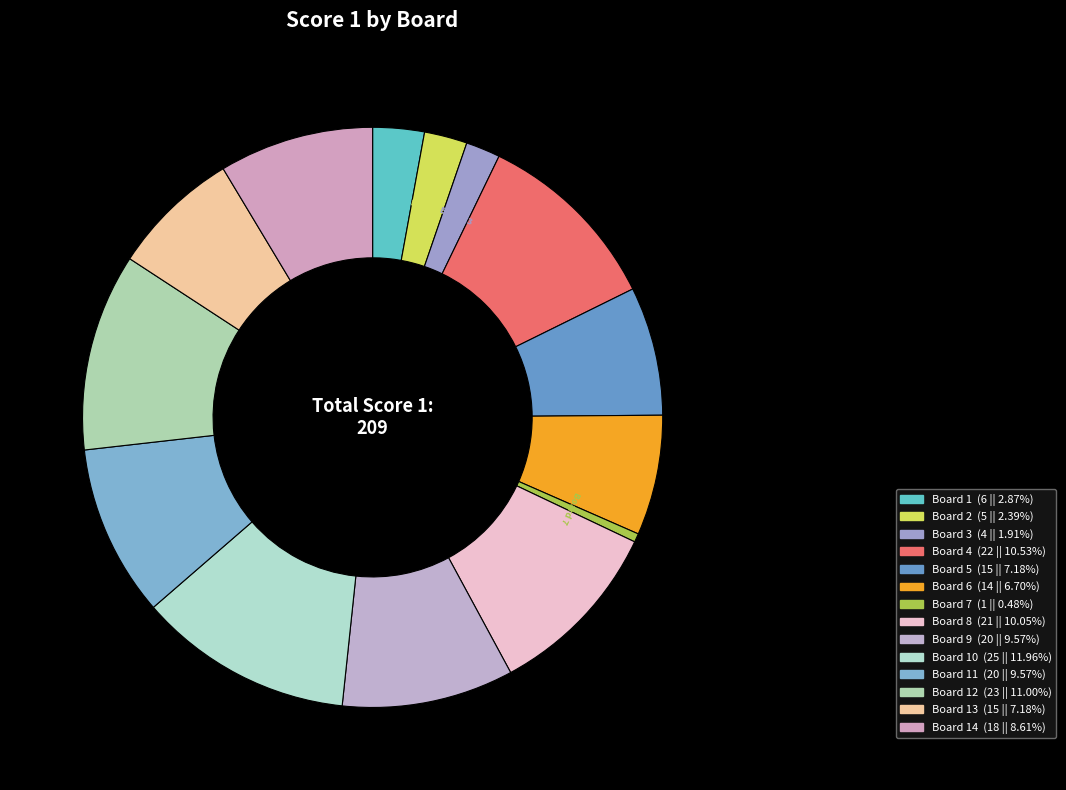

What is the largest slice in the pie chart?

Board 10